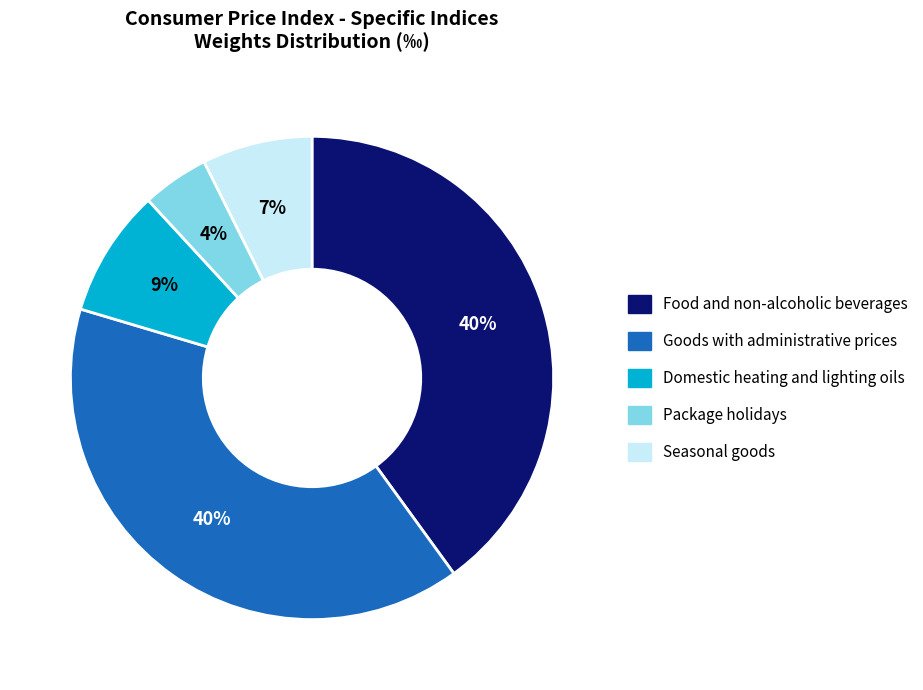

Is there a majority slice in this chart?

No